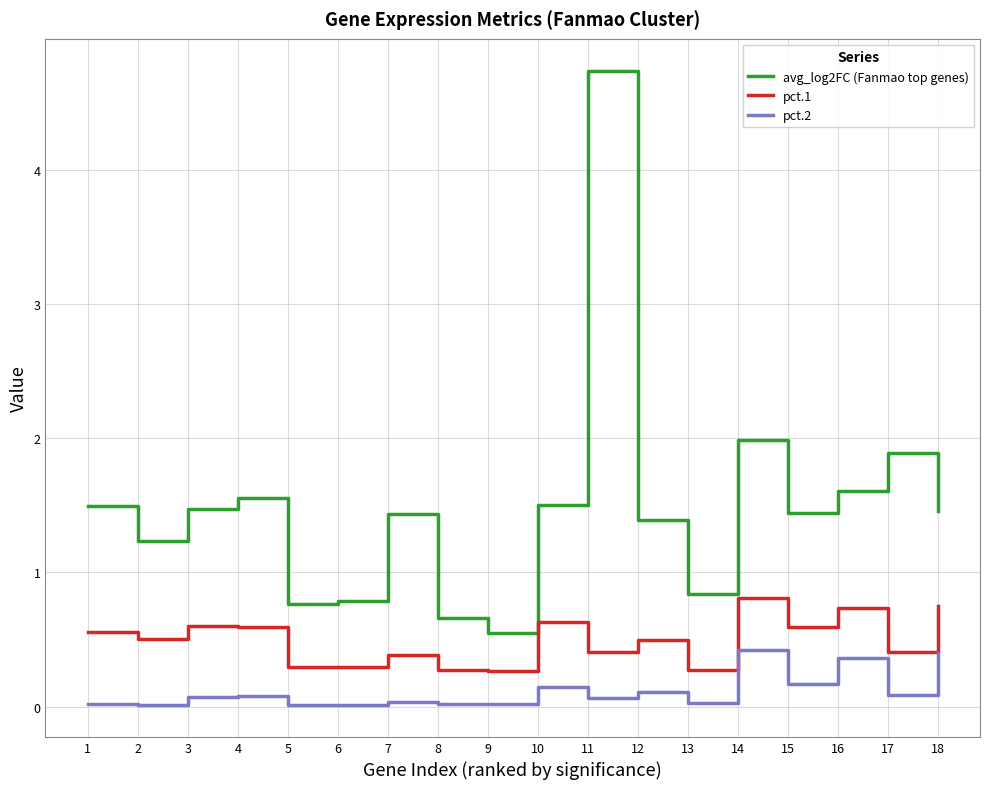

Which series has the widest spread of values?

avg_log2FC (Fanmao top genes)